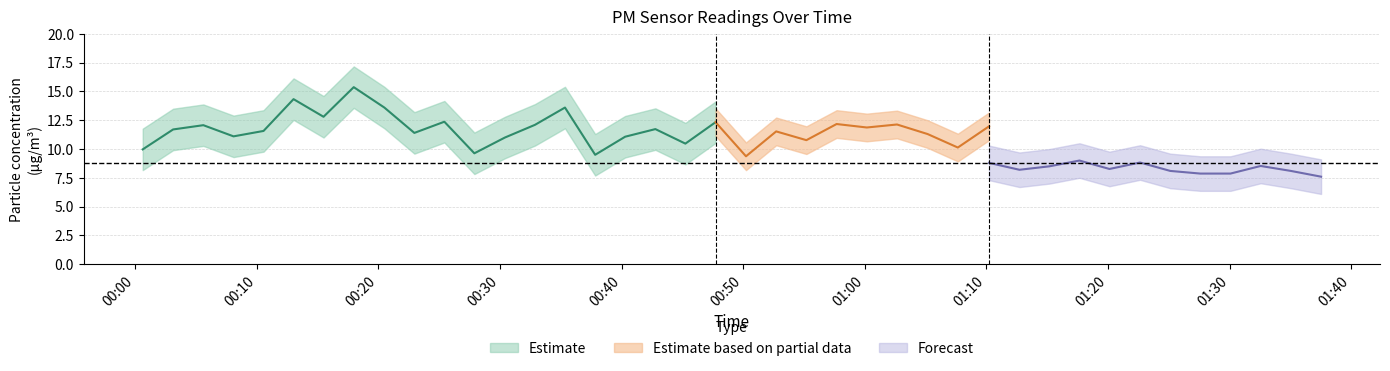

What is the difference between the highest and lowest values at 37?

2.4